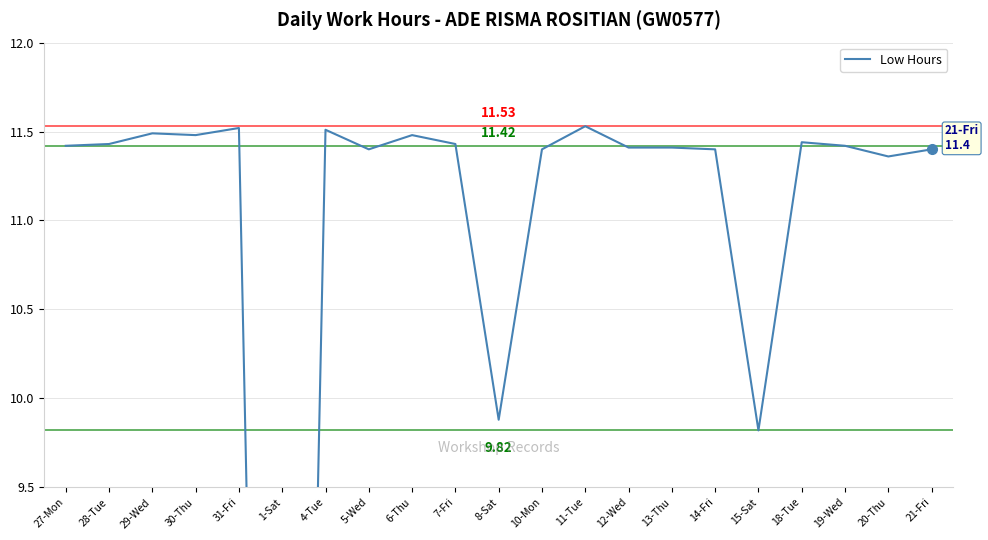

At which label does the data first exceed 11?

27-Mon